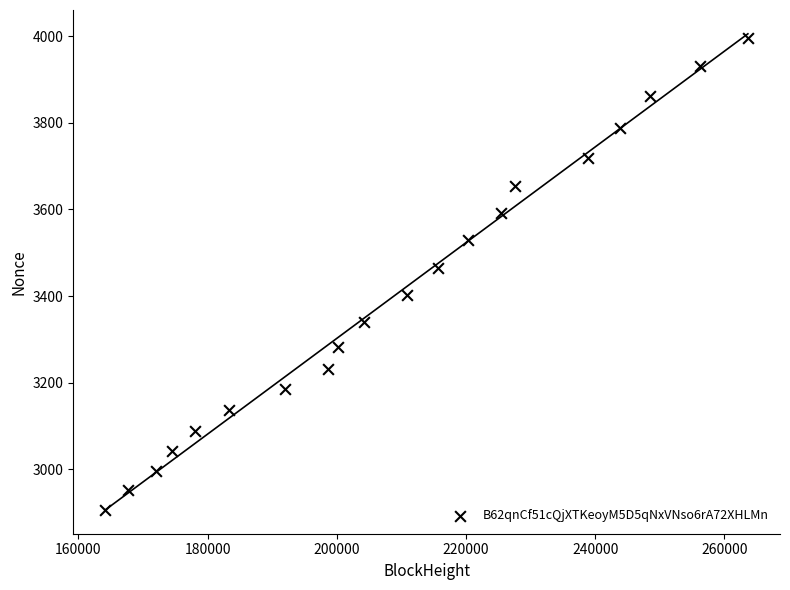

What is the range of Y values (max minus min)?

1088